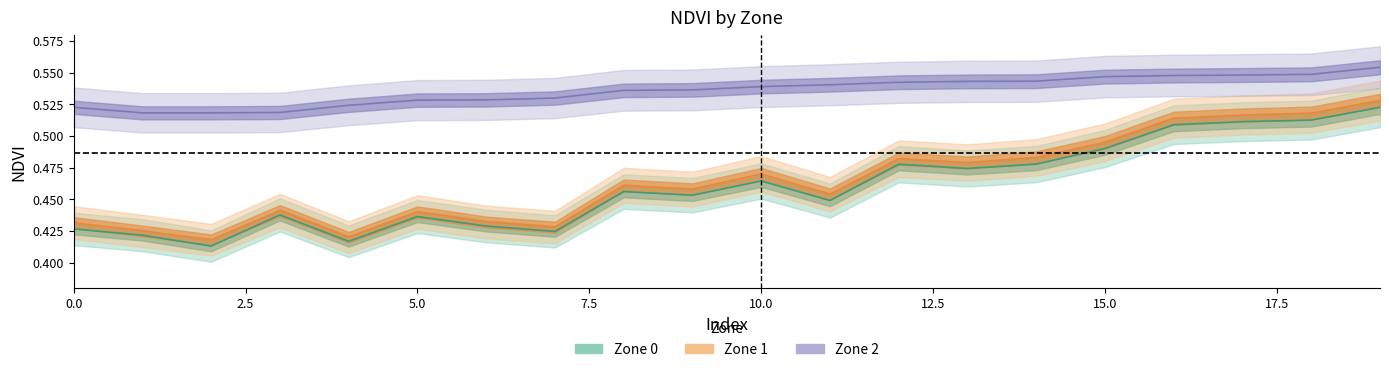

Reading right to left, list all the values displayed in this chart.

Zone_0: 19=0.5	18=0.5	17=0.5	16=0.5	15=0.5	14=0.5	13=0.5	12=0.5	11=0.4	10=0.5	9=0.5	8=0.5	7=0.4	6=0.4	5=0.4	4=0.4	3=0.4	2=0.4	1=0.4	0=0.4
Zone_1: 19=0.5	18=0.5	17=0.5	16=0.5	15=0.5	14=0.5	13=0.5	12=0.5	11=0.5	10=0.5	9=0.5	8=0.5	7=0.4	6=0.4	5=0.4	4=0.4	3=0.4	2=0.4	1=0.4	0=0.4
Zone_2: 19=0.6	18=0.5	17=0.5	16=0.5	15=0.5	14=0.5	13=0.5	12=0.5	11=0.5	10=0.5	9=0.5	8=0.5	7=0.5	6=0.5	5=0.5	4=0.5	3=0.5	2=0.5	1=0.5	0=0.5